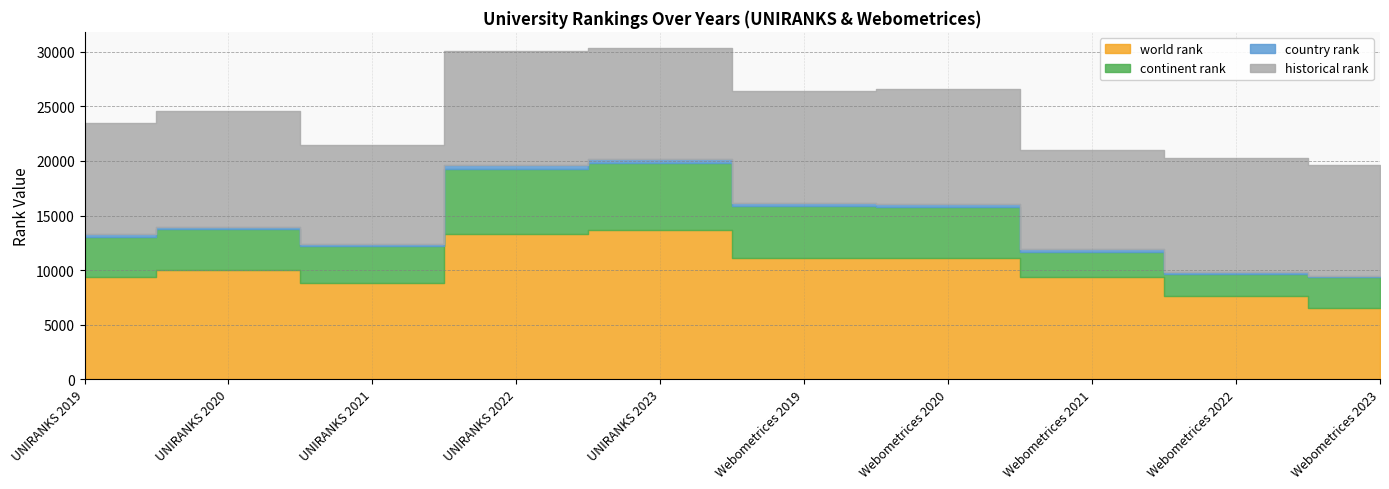

True or false: country rank and world rank cross at least once.

False